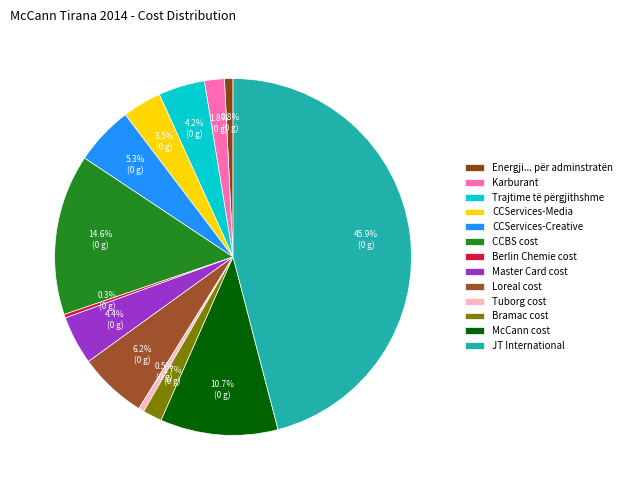

Is Trajtime të përgjithshme the majority of the pie?

No